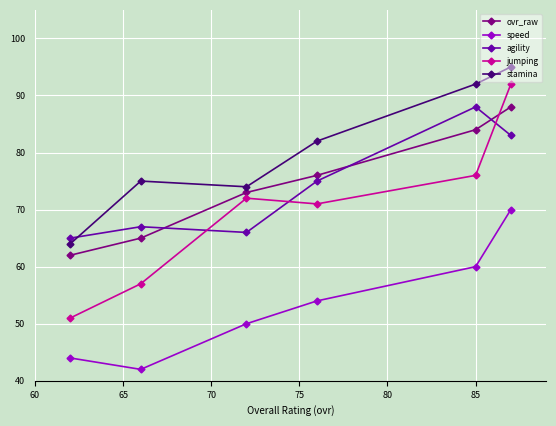

True or false: jumping and speed cross at least once.

False